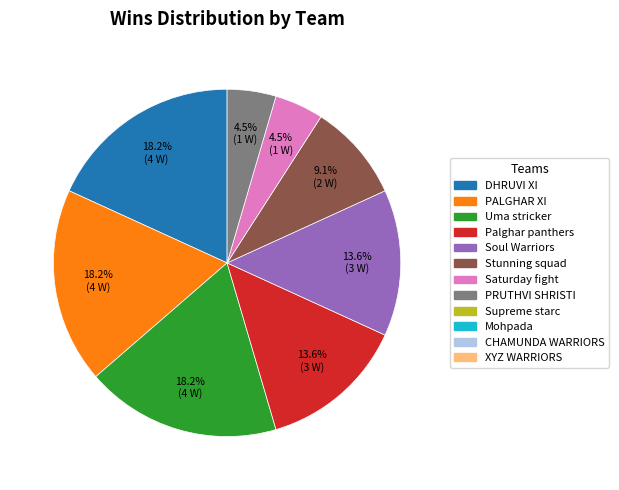

Does any single category account for the majority?

No